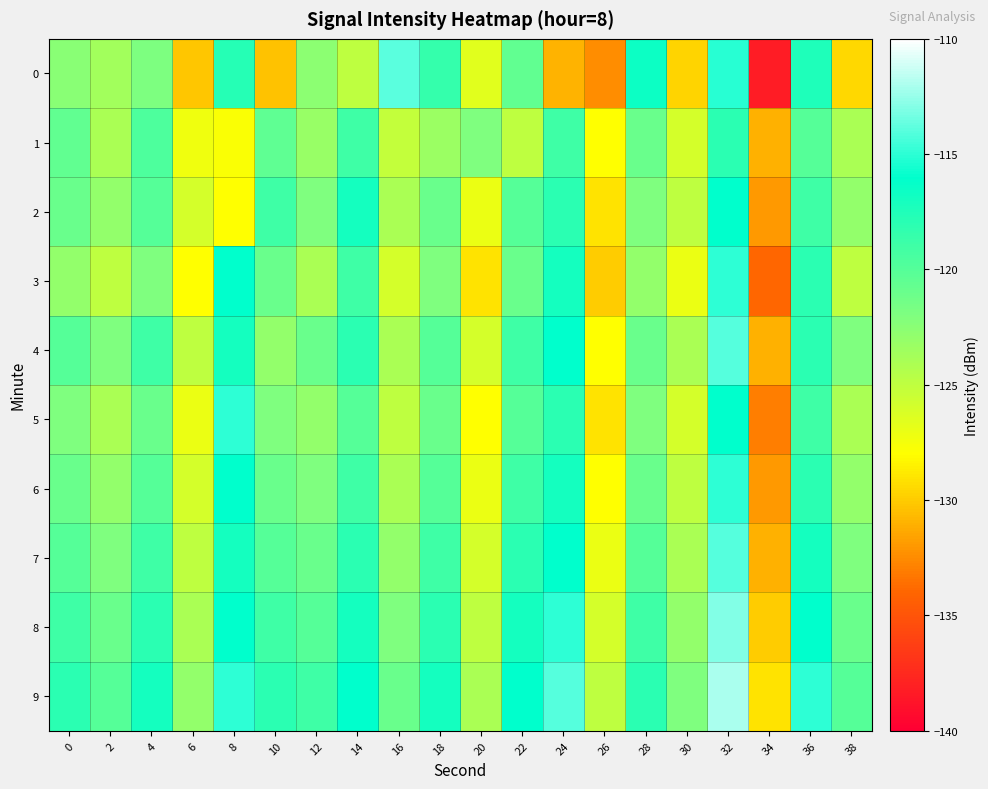

Between 28 and 12, which is larger?

28